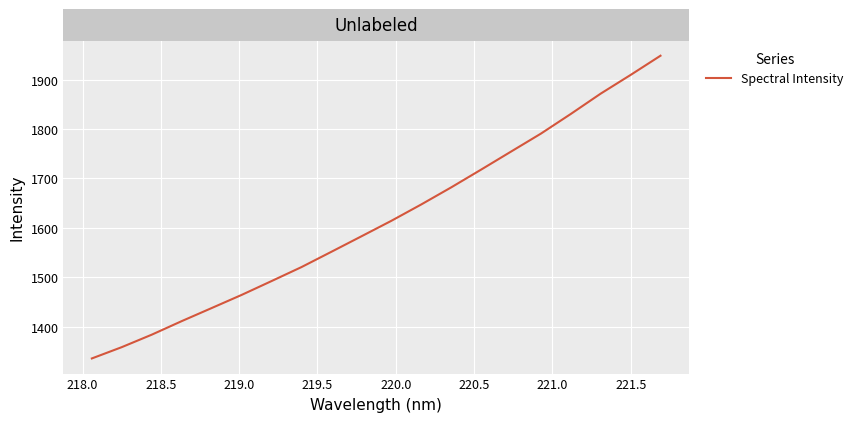

Is this an area chart (filled region under the line)?

No